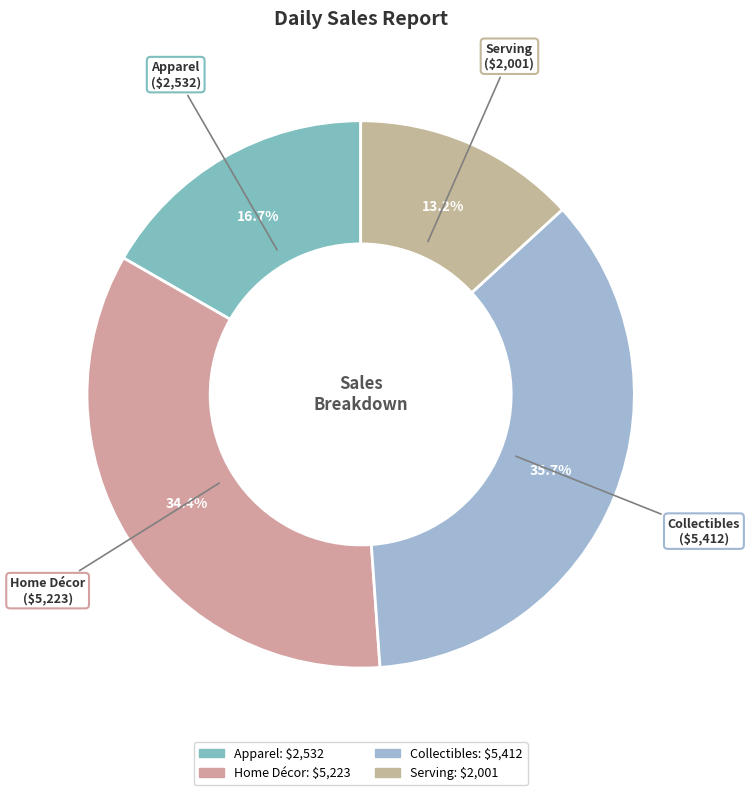

What is the ratio of the value at Serving to the value at Home Décor?

0.4